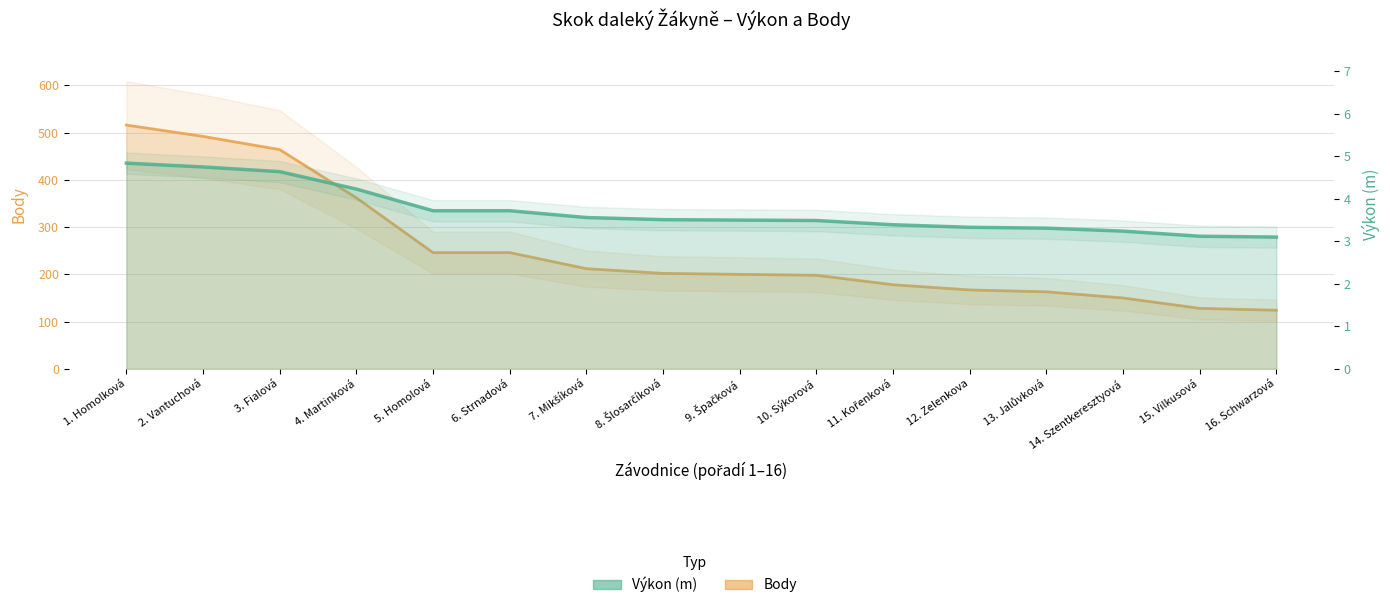

What is the difference between the highest and lowest values at 7. Mikšíková?

208.4